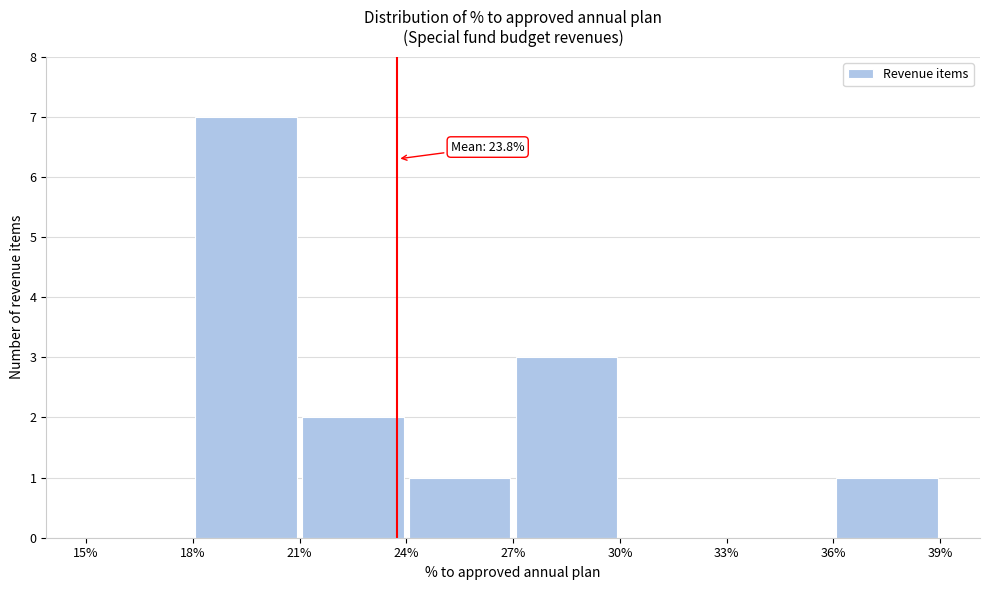

Which range on the x-axis has the tallest bar?

18% to 21%